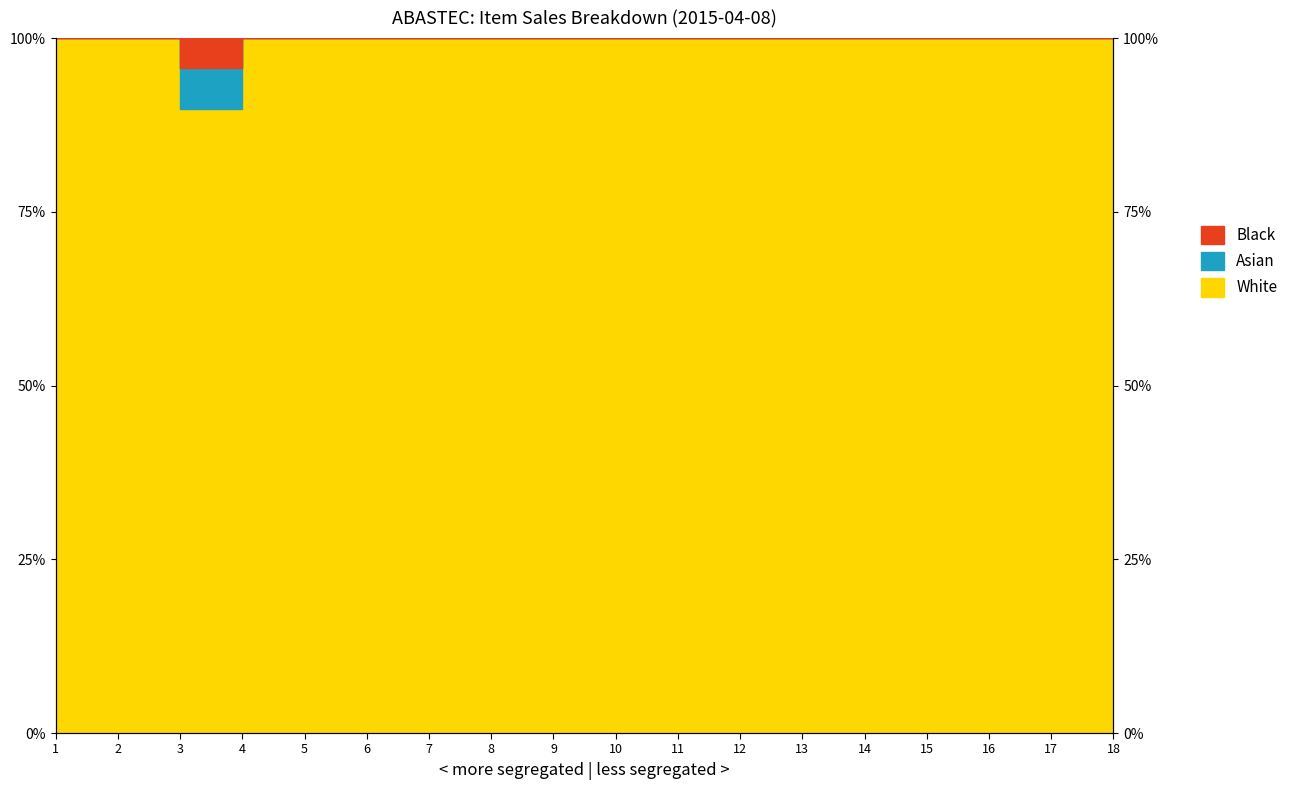

Which series changed the most between 12 and 14?

White